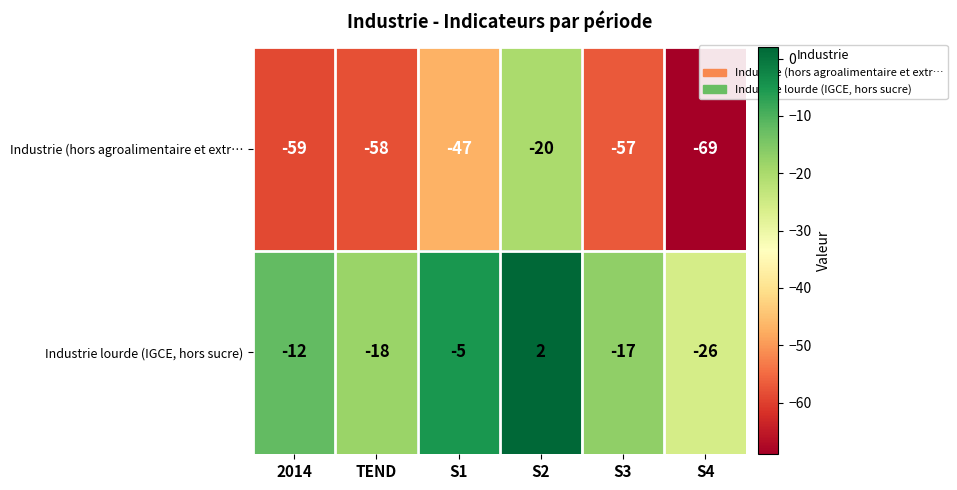

The Industrie (hors agroalimentaire et extr… series shows -57 at S3. True or false?

True